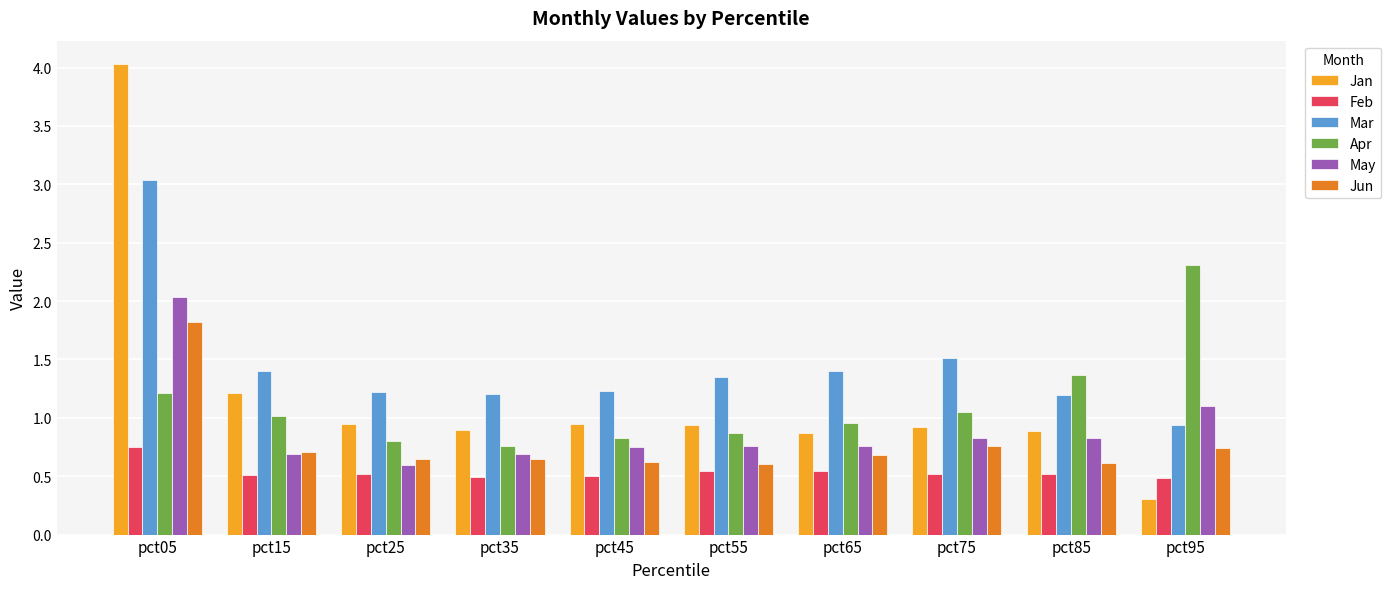

Which series has the largest total across all categories?

Mar